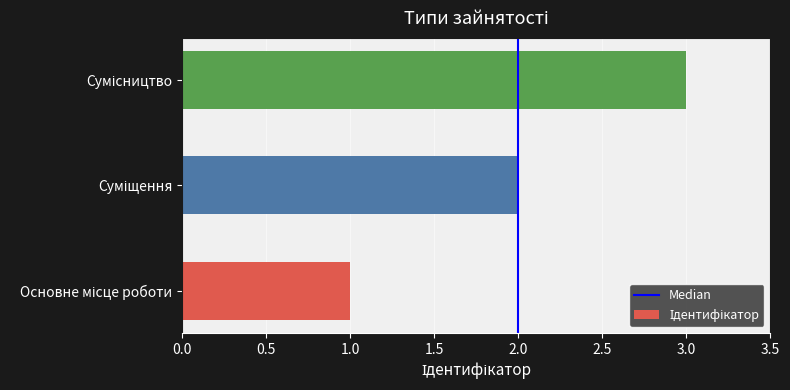

How many bars are there in total?

3